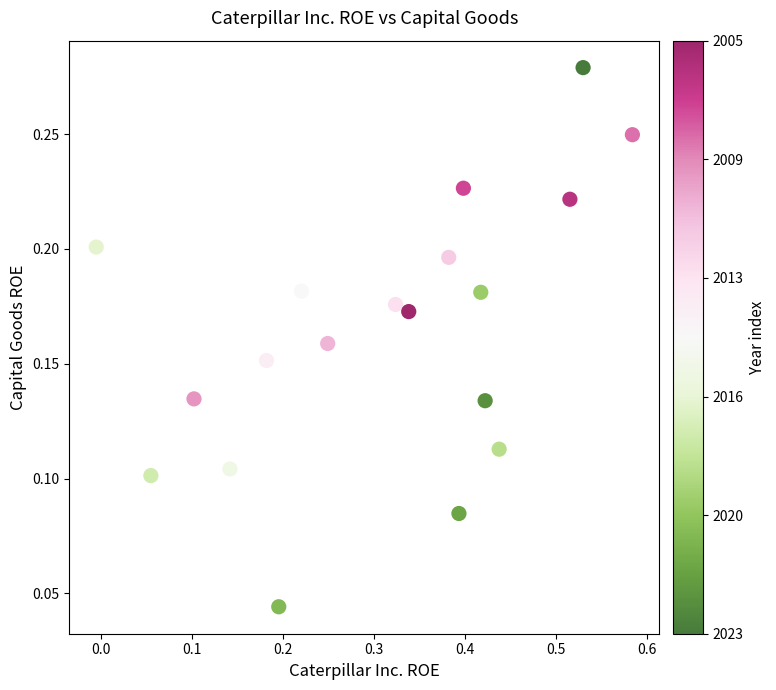

What is the range of X values (max minus min)?

0.6